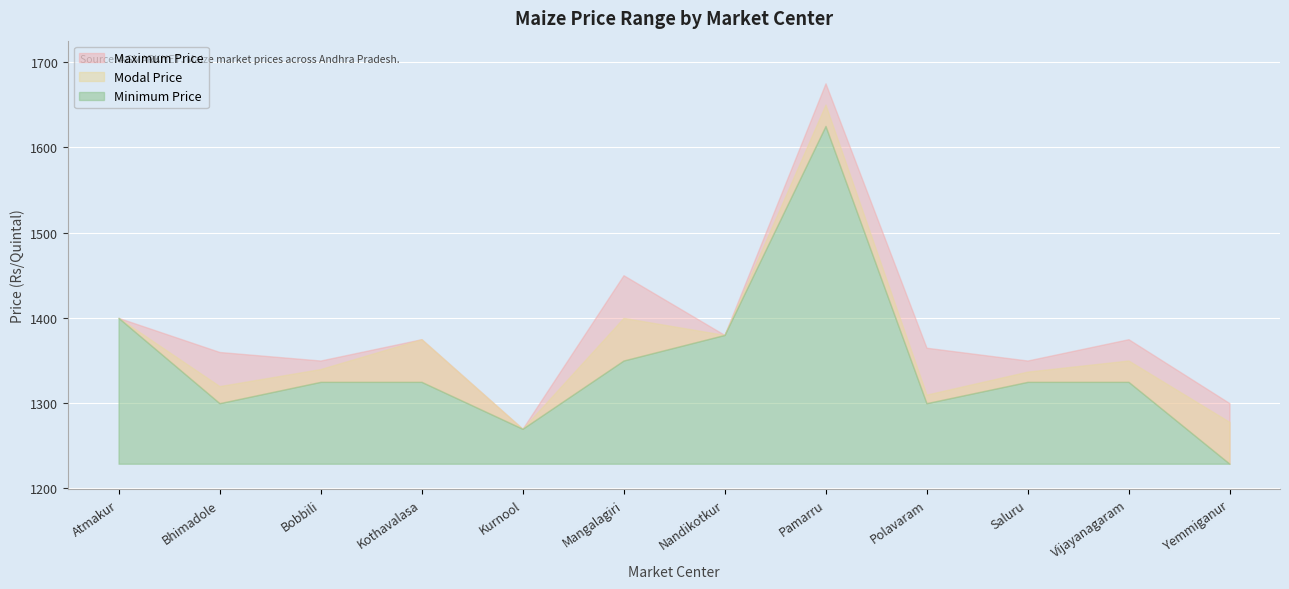

What is the total value across all series at Pamarru?

4950